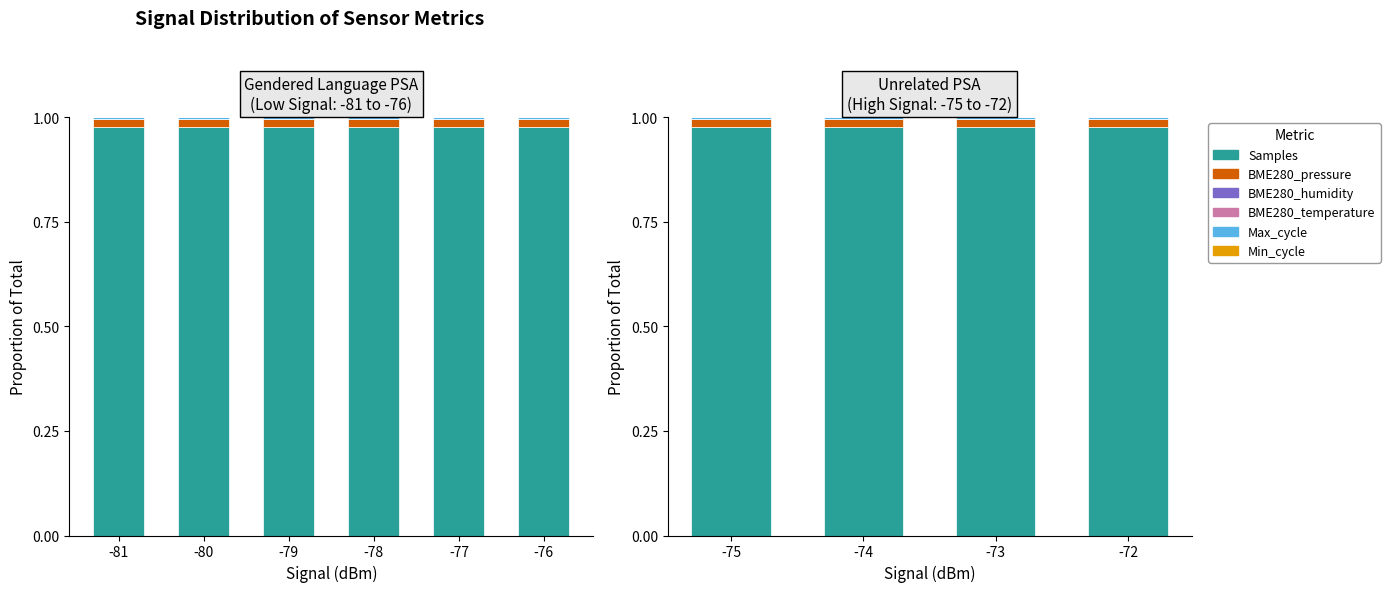

Rank the series by their maximum value, from highest to lowest.

Samples, BME280_pressure, Max_cycle, BME280_humidity, Min_cycle, BME280_temperature